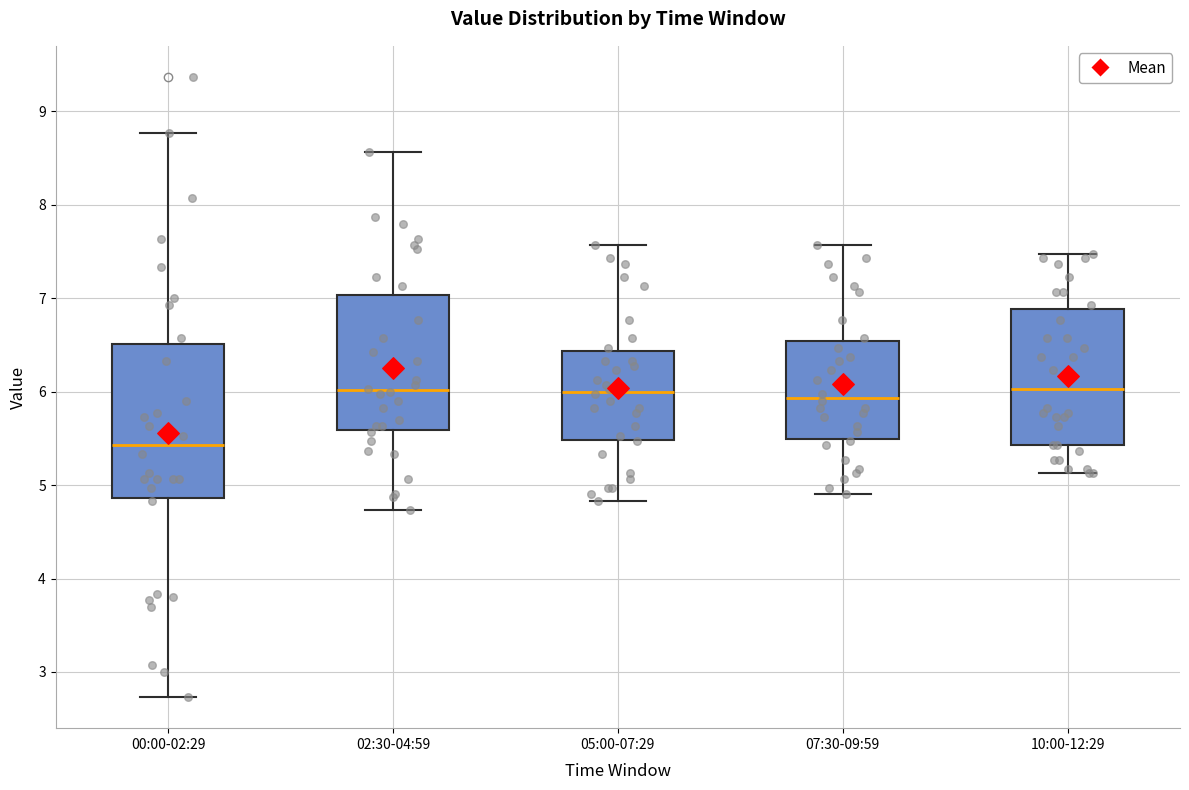

Reading left to right, transcribe this box plot: for each box, give where its median line is, the range the box spans, and where its two whiskers end, as read against the y-axis. The values are not printed on the chart, so give them approximately, as read against the axis.

00:00-02:29: median 5.4, box 4.9 to 6.5, whiskers 2.7 to 8.8
02:30-04:59: median 6.0, box 5.6 to 7.0, whiskers 4.7 to 8.6
05:00-07:29: median 6.0, box 5.5 to 6.4, whiskers 4.8 to 7.6
07:30-09:59: median 5.9, box 5.5 to 6.5, whiskers 4.9 to 7.6
10:00-12:29: median 6.0, box 5.4 to 6.9, whiskers 5.1 to 7.5